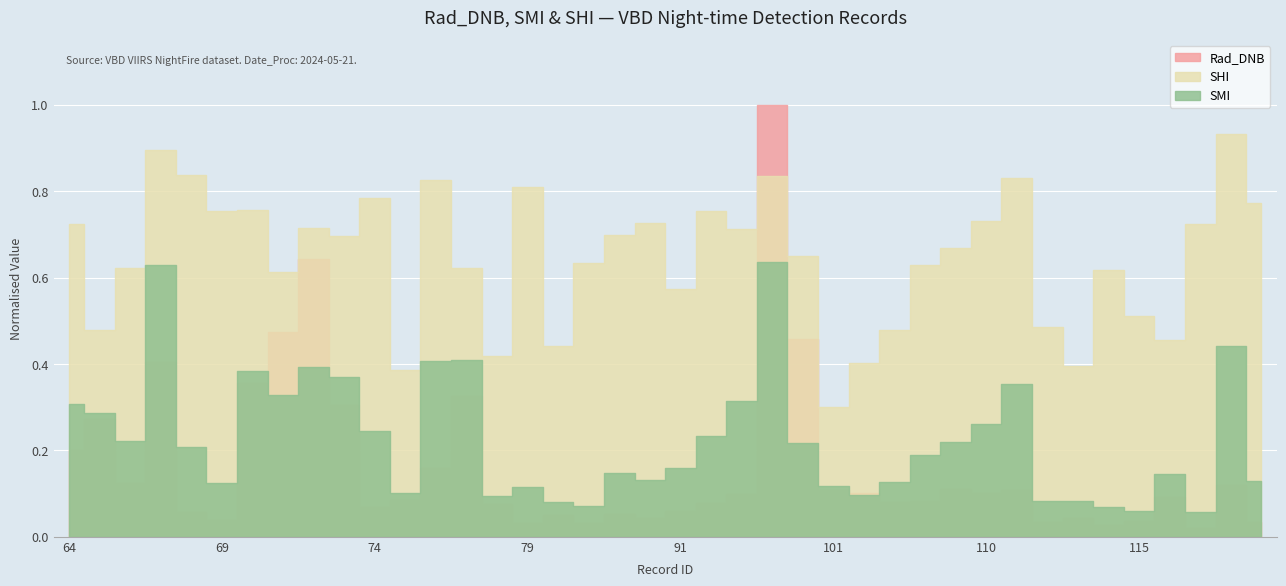

What are all the series names shown in the legend?

Rad_DNB, SMI, SHI